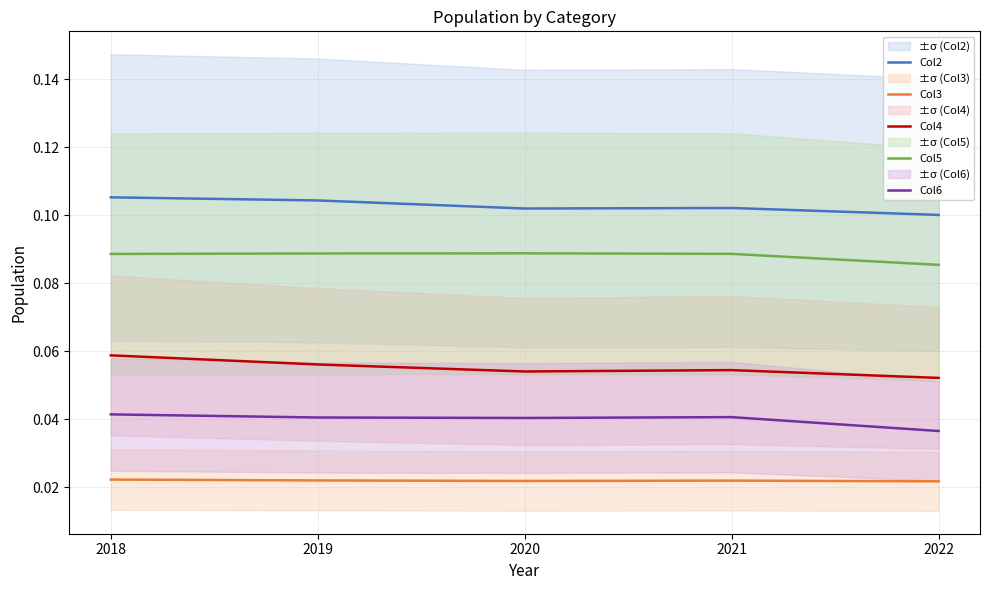

What is the approximate value of Col2 at 2022?

0.1